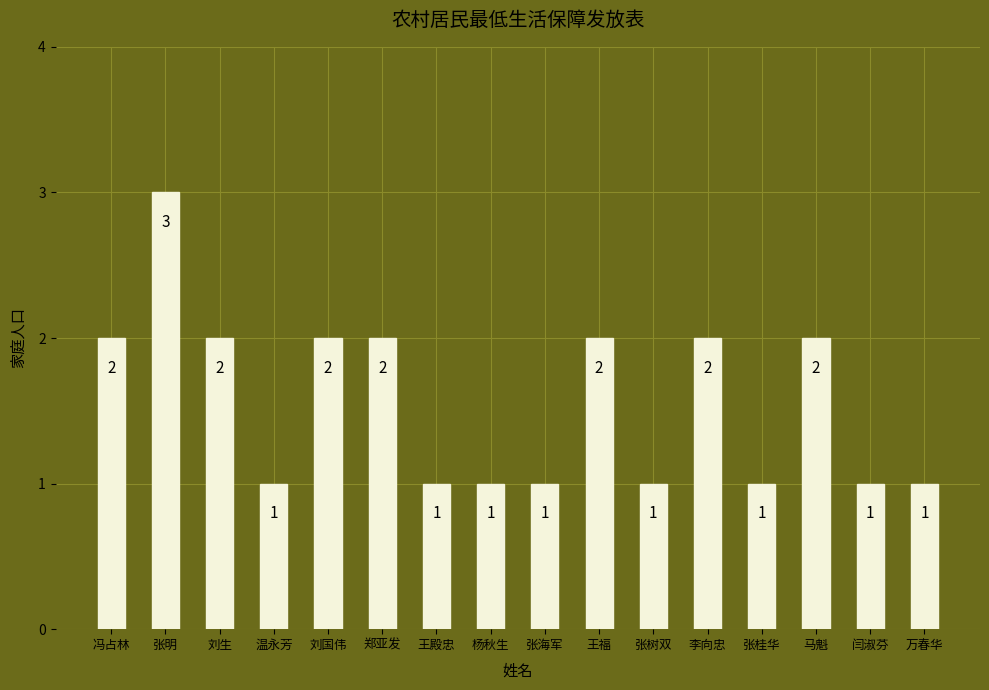

Count the values in the range 1 to 2.

15